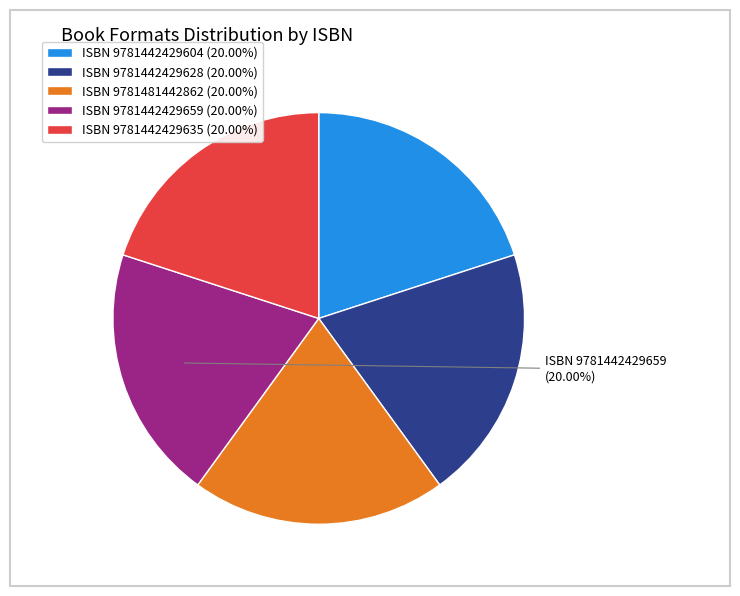

Do ISBN 9781442429628 (20.00%) and ISBN 9781442429635 (20.00%) together represent more than half of the pie?

No